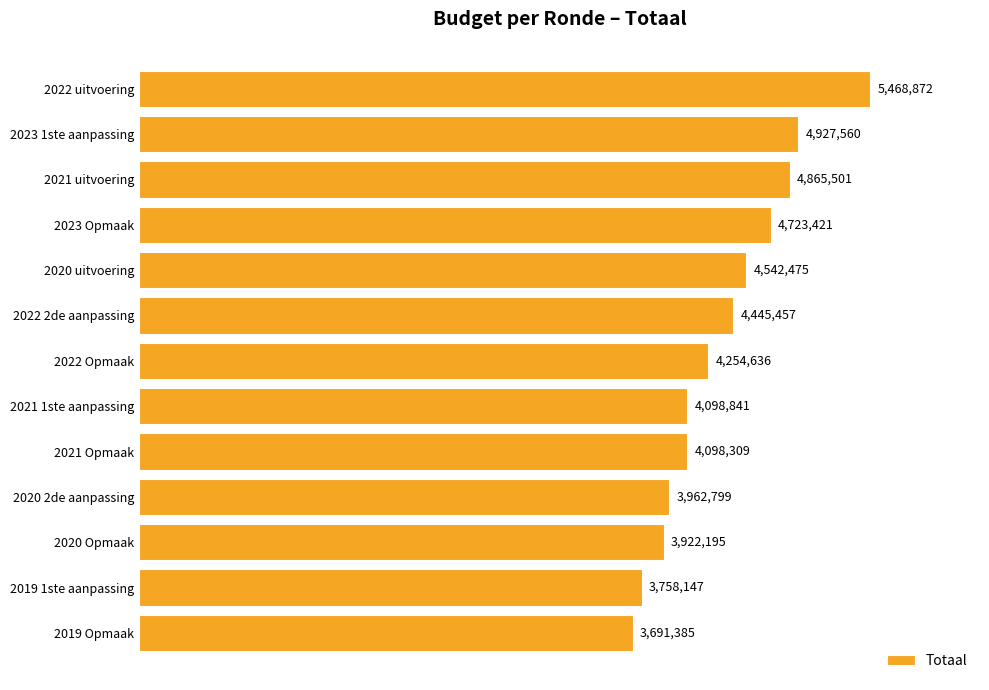

What is the greatest value displayed?

5468872